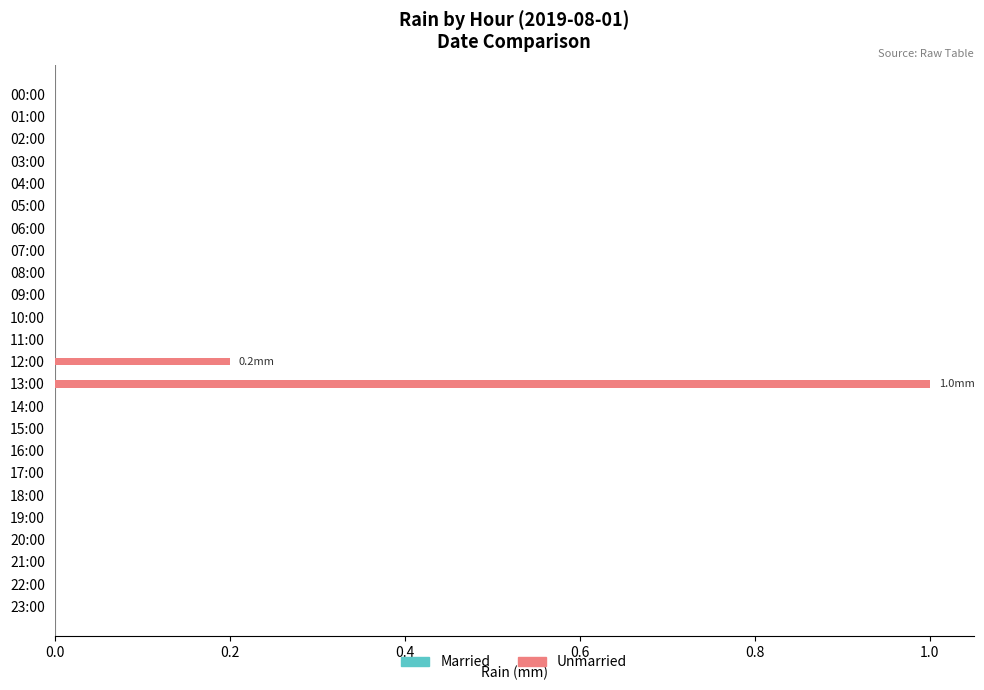

The value at 14:00 is 0.5. True or false?

False